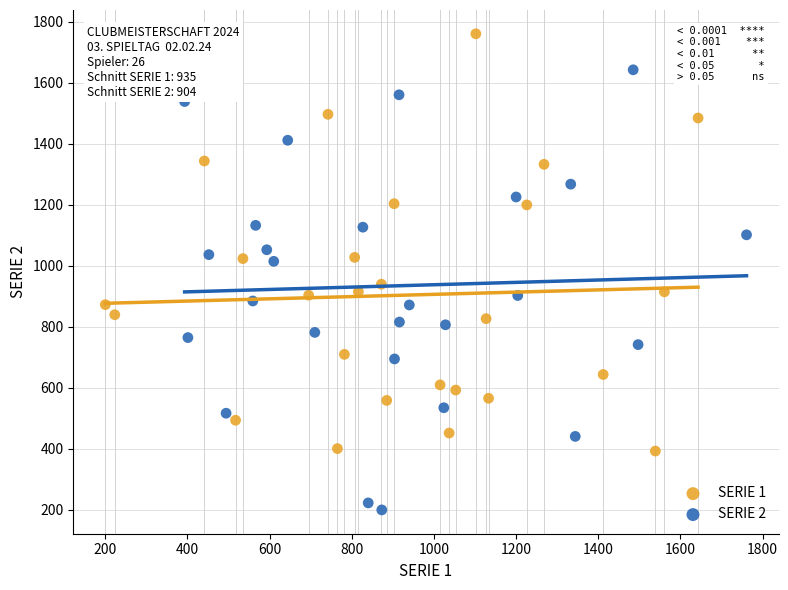

Which series reaches the maximum Y coordinate?

SERIE 1